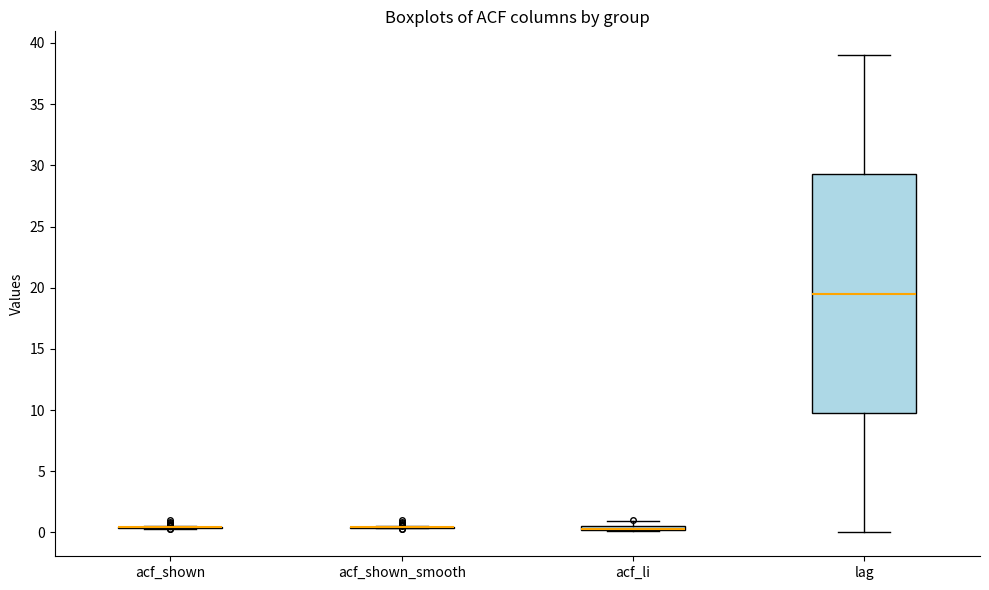

Where is the upper edge of the box for acf_li on the y-axis? The values are not printed on the chart, so give them approximately, as read against the axis.

0.5